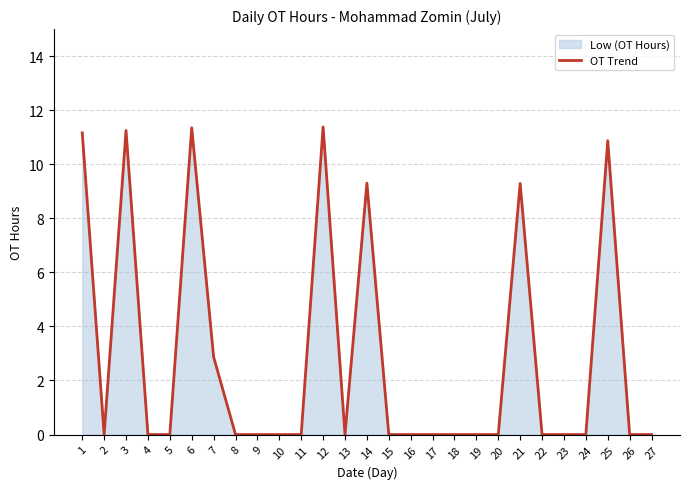

At which category does the chart reach its minimum across all series?

2